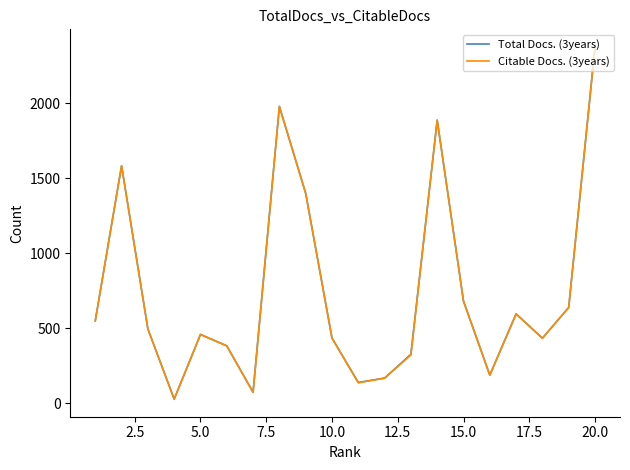

What is the maximum value for Total Docs. (3years)?

2377